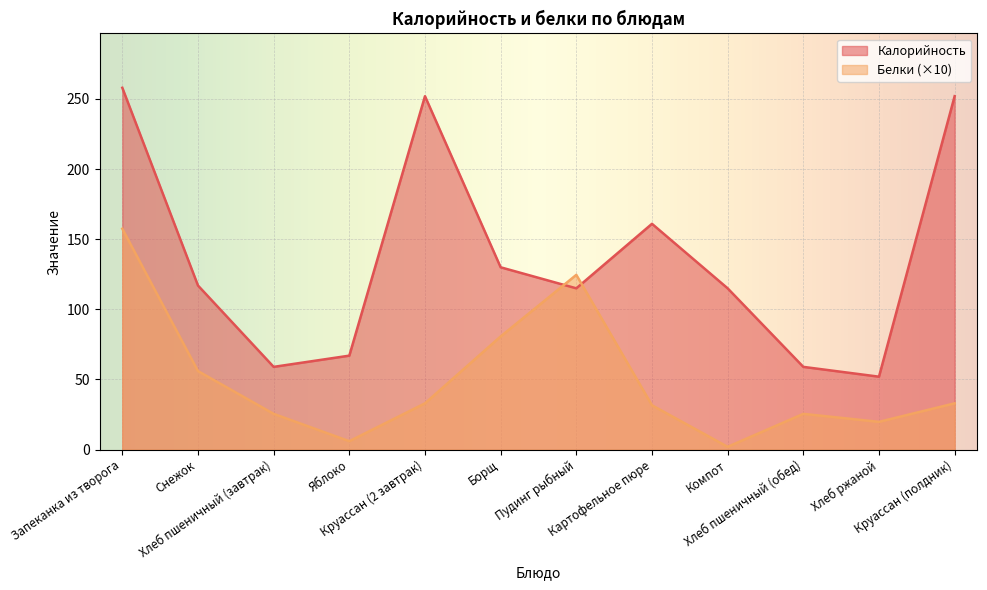

List the series in order of their overall mean, lowest first.

Белки (×10), Калорийность